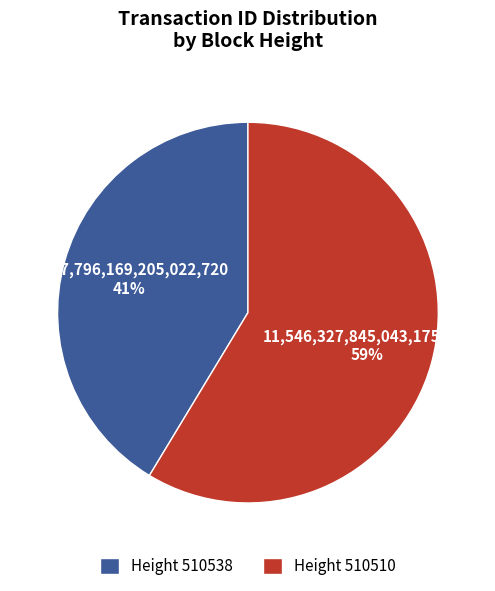

Count the number of slices in the pie.

2